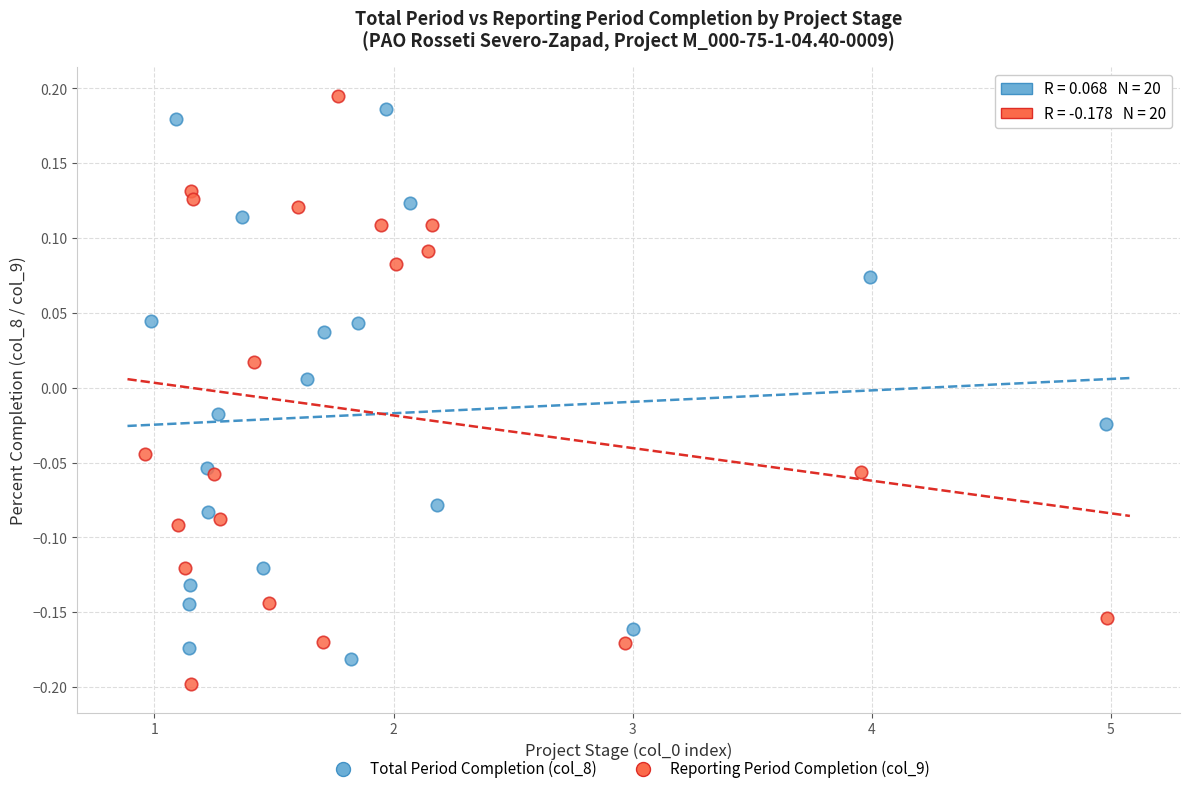

Which series reaches the minimum Y coordinate?

Reporting Period Completion (col_9)